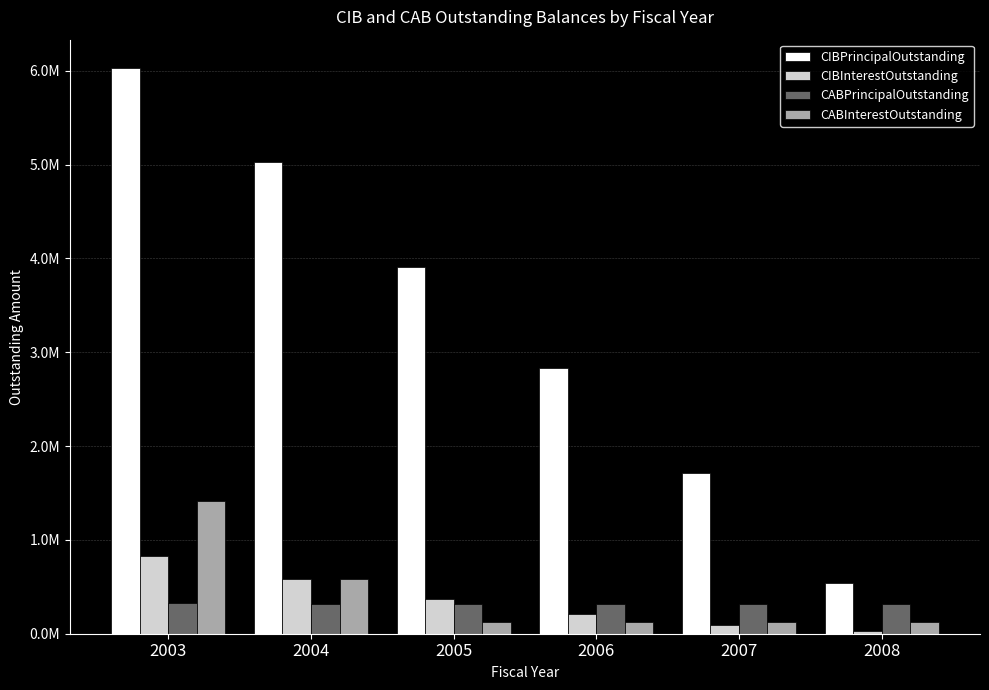

At how many categories does at least one series exceed 3932553?

2